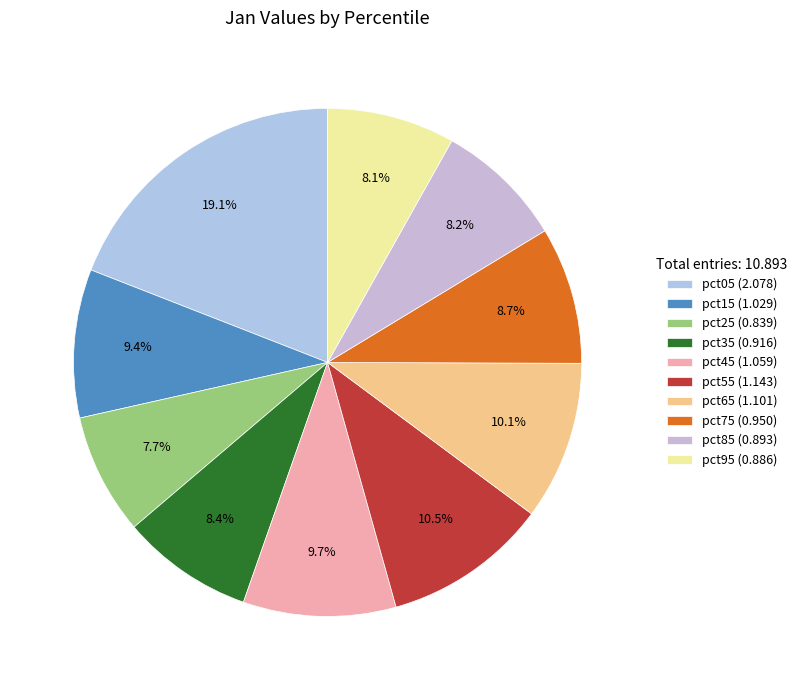

Approximately how many times larger is the value at pct65 compared to pct15?

1.1